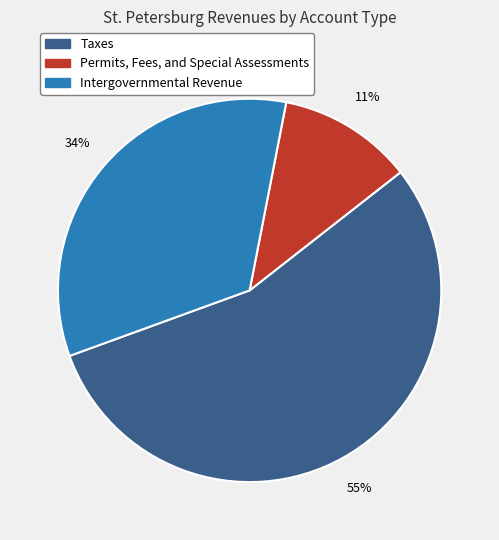

Combined, do Permits, Fees, and Special Assessments and Taxes account for over 50%?

Yes